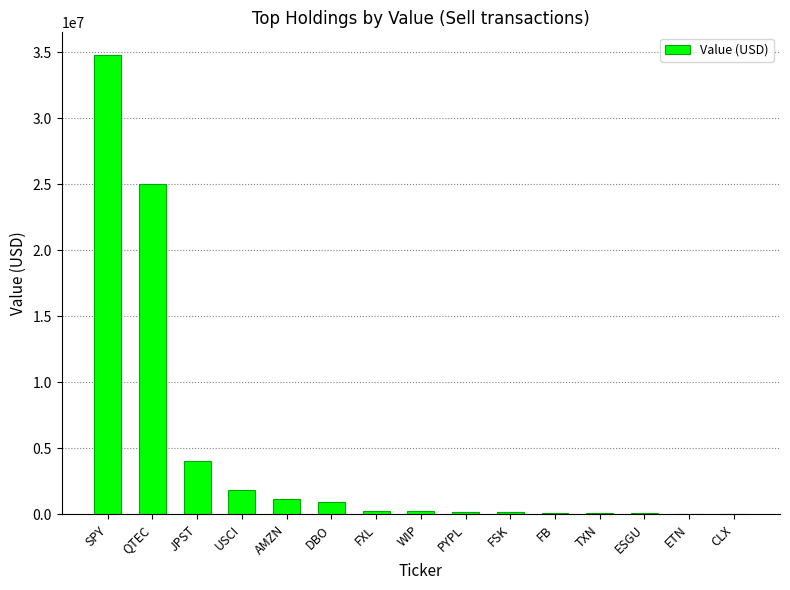

At which label is the value closest to 17416000?

QTEC